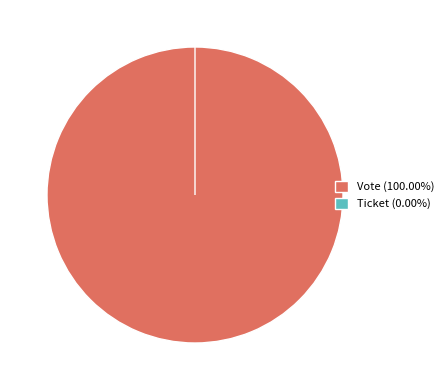

Which category has the smallest portion of the pie?

Ticket